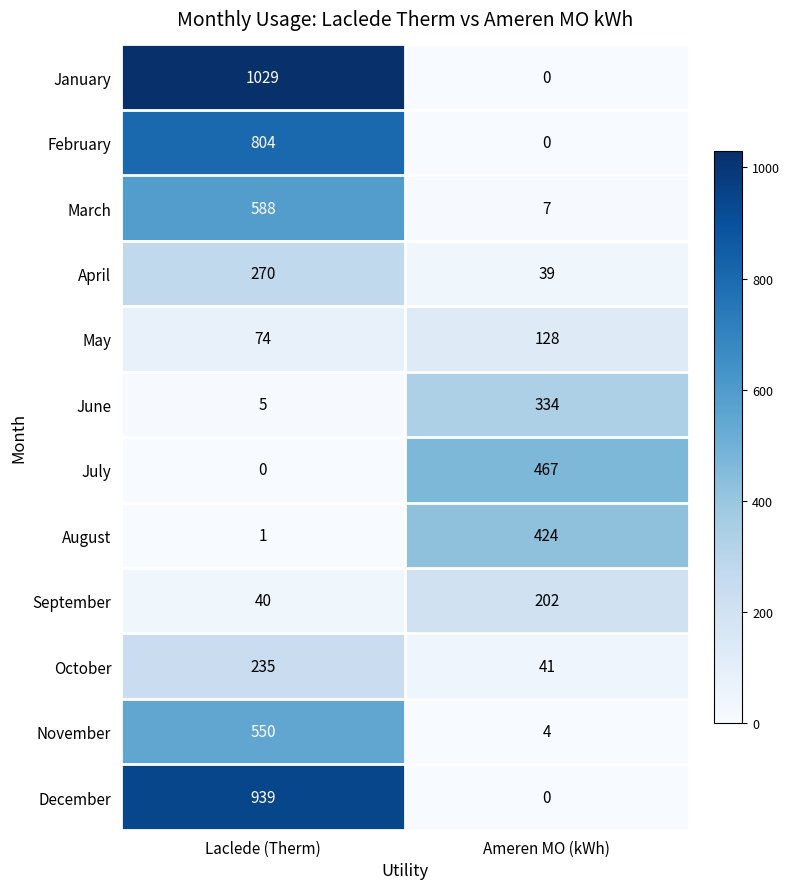

How many categories are shown in the chart?

2